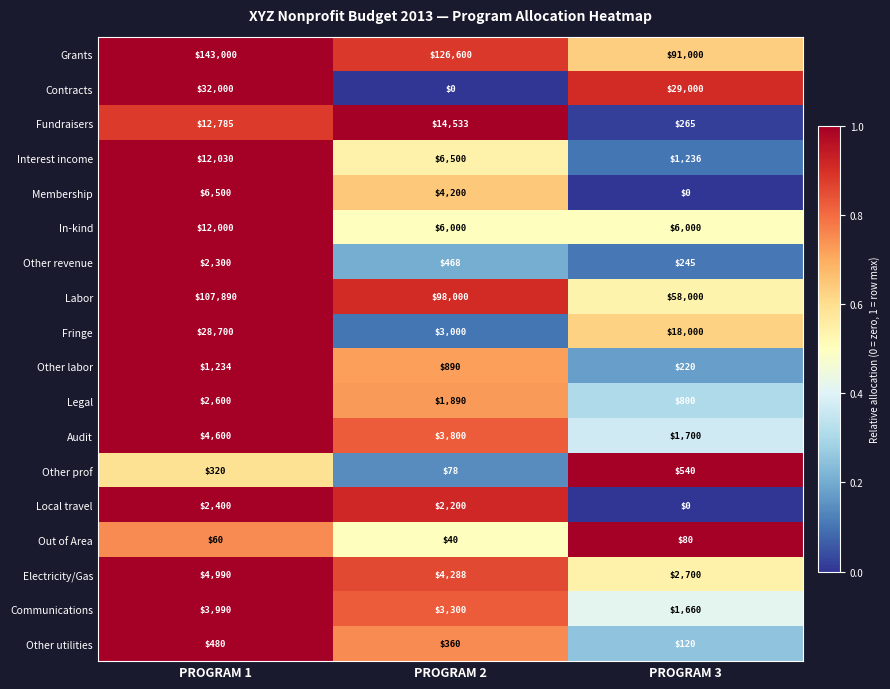

Which series changed the most between PROGRAM 1 and PROGRAM 2?

Contracts